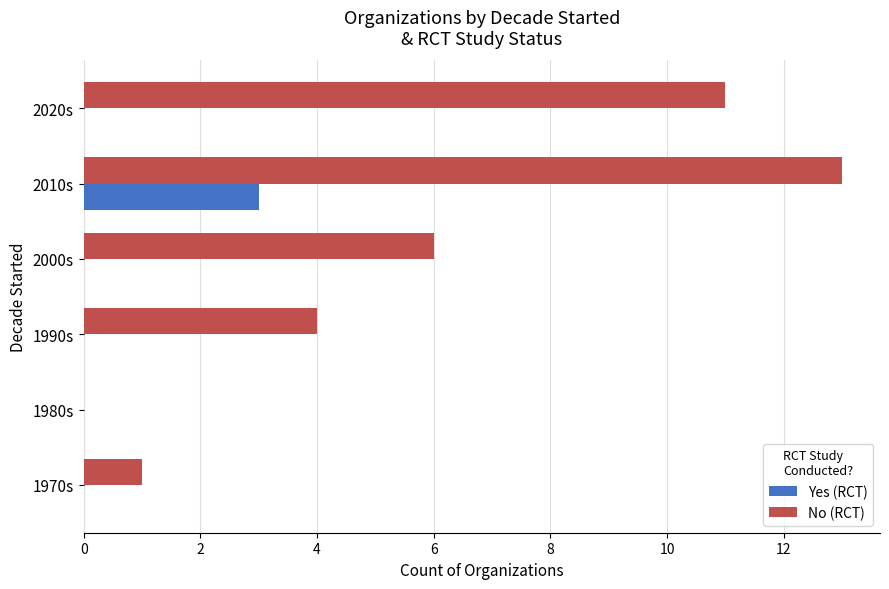

How many categories are shown in the chart?

6